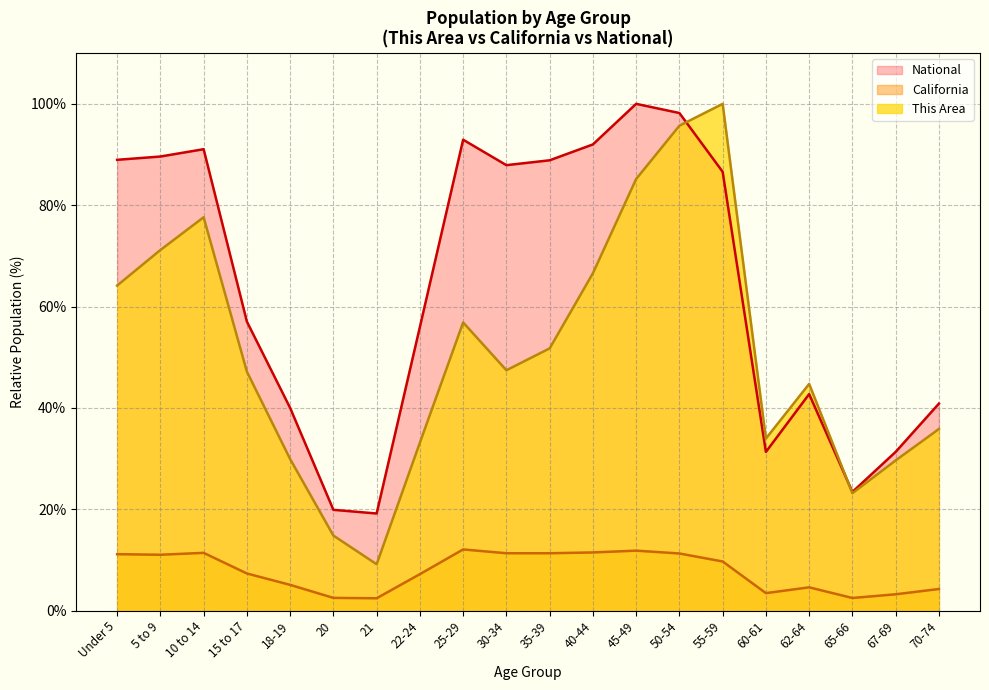

Which has a higher value, 70-74 or 67-69?

70-74